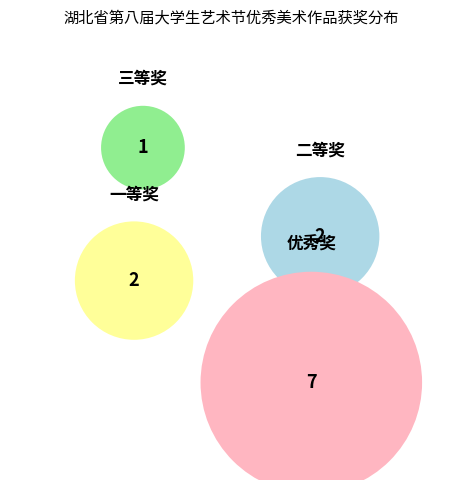

What percentage is the 三等奖 slice, to the nearest percent?

8%